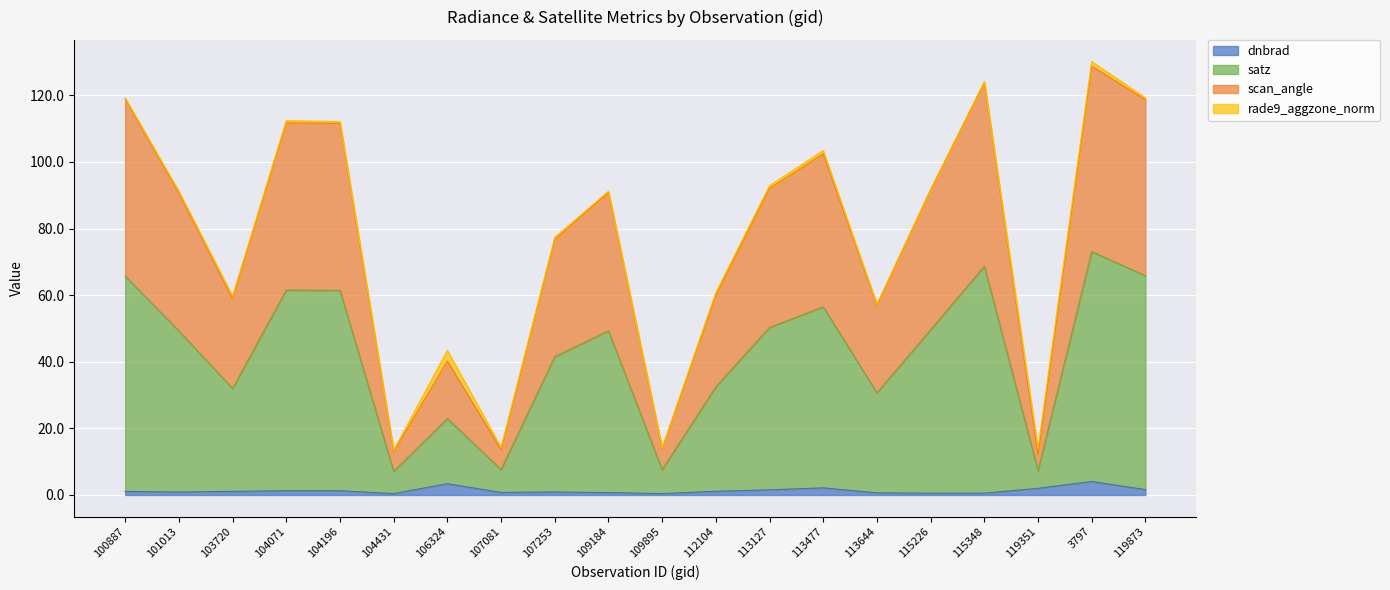

How many lines are shown in the chart?

4